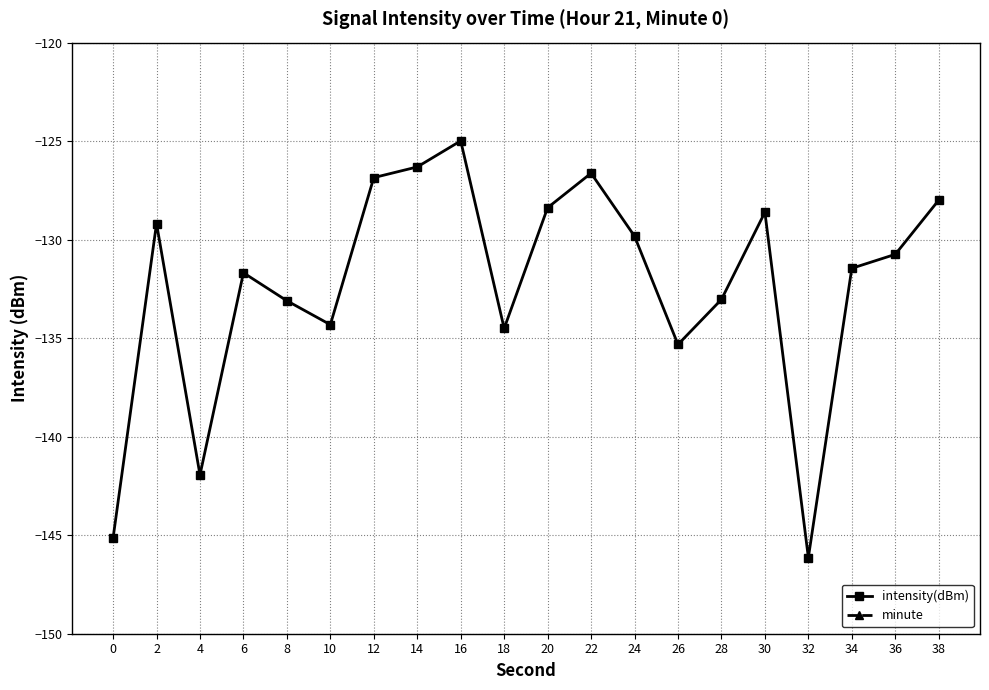

What is the total value across all series at 38?

-128.0